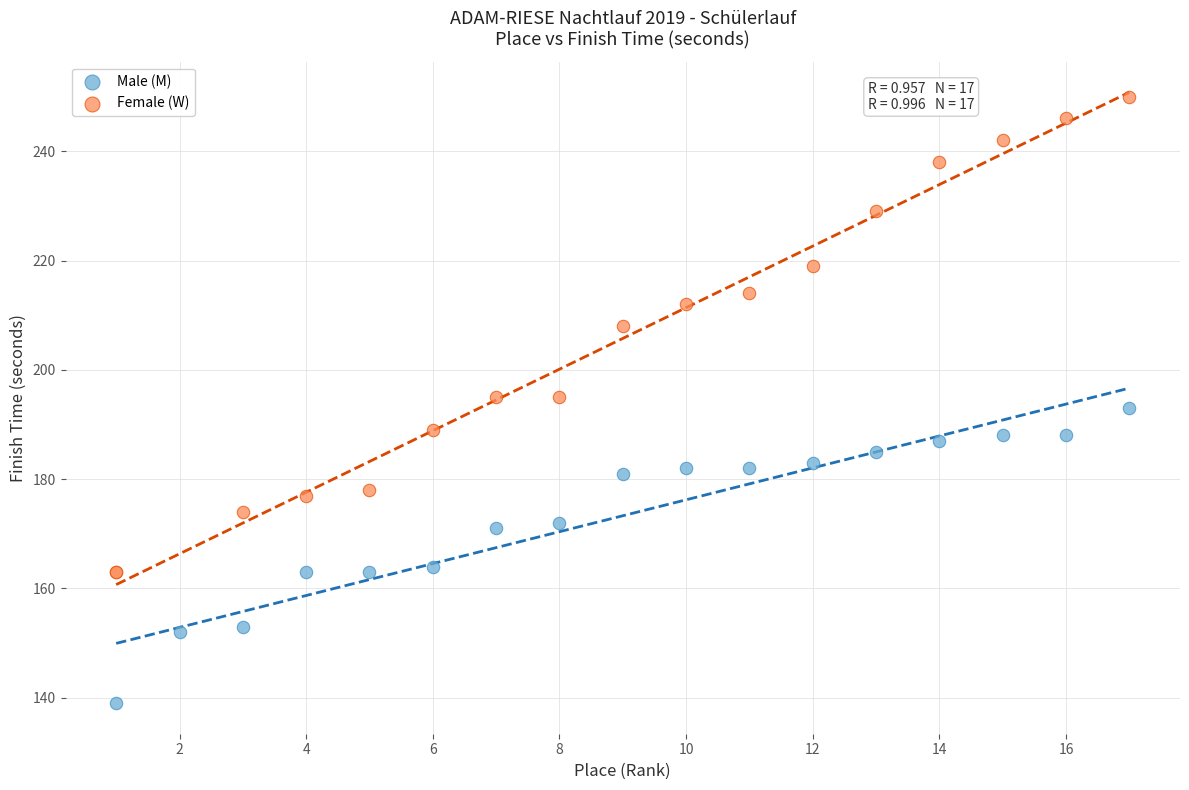

Which series contains the lowest Y value?

Male (M)